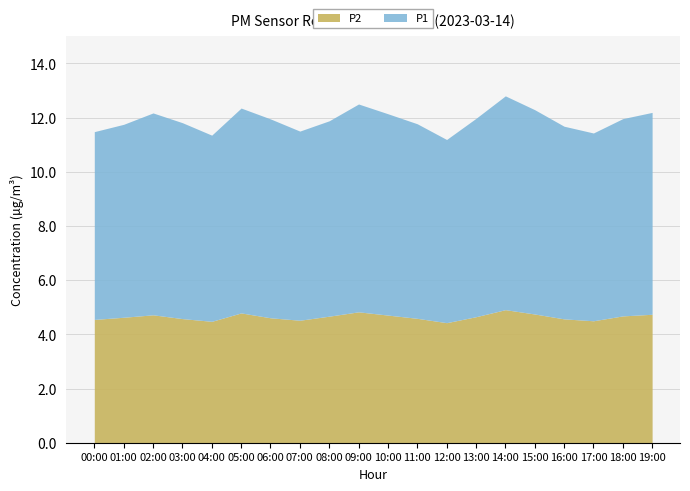

Which has a higher value, 13:00 or 15:00?

15:00